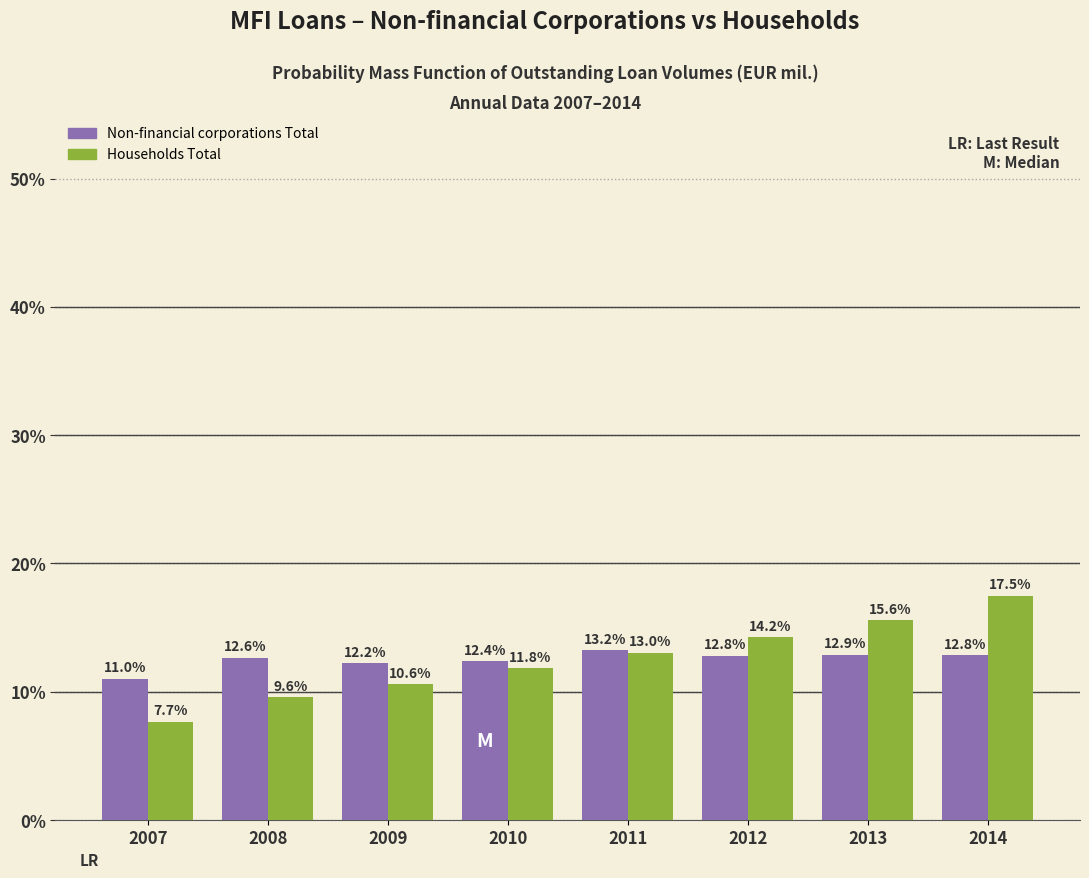

Reading left to right, what are all the values shown in this chart?

Non-financial corporations Total: 11.0	12.6	12.2	12.4	13.2	12.8	12.9	12.8
Households Total: 7.7	9.6	10.6	11.8	13.0	14.2	15.6	17.5